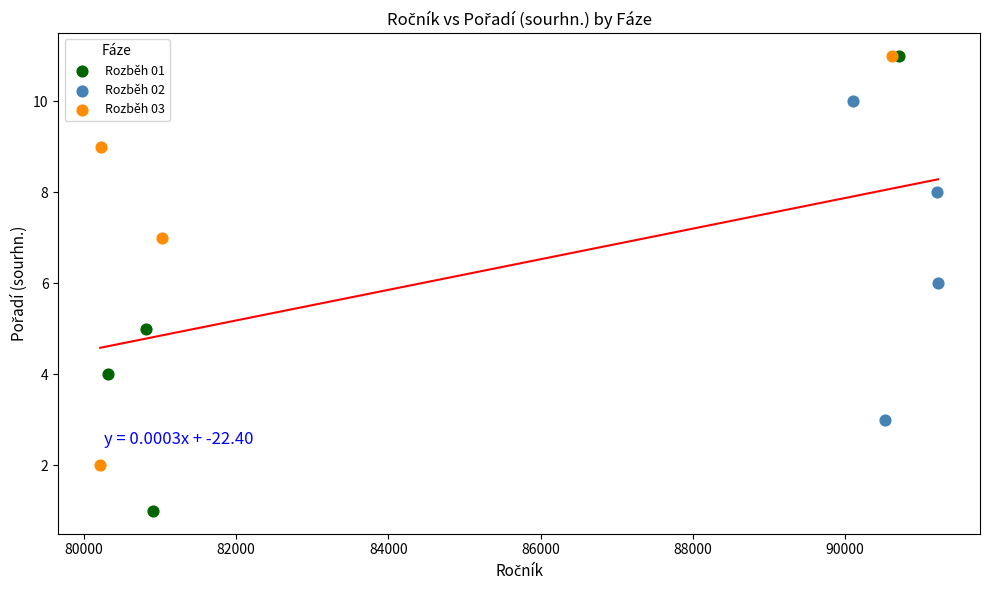

Which series has the largest Y range (max minus min)?

Rozběh 01